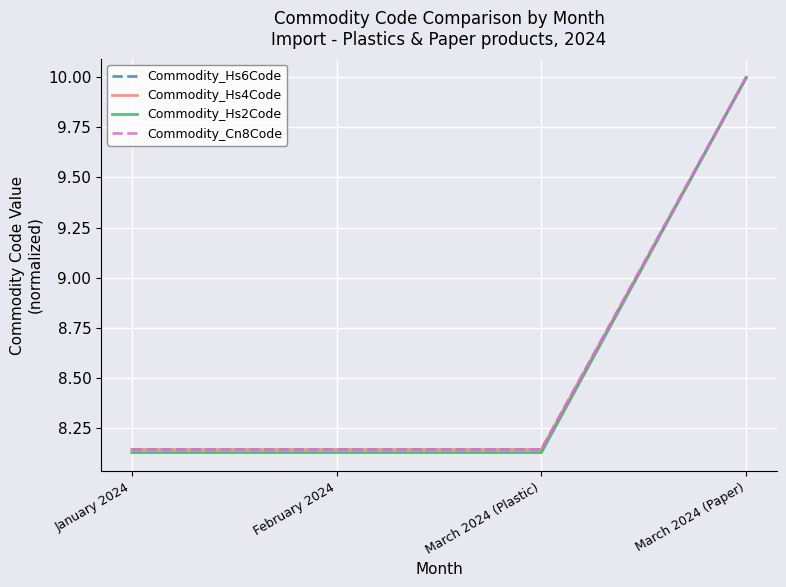

Is this an area chart (filled region under the line)?

No